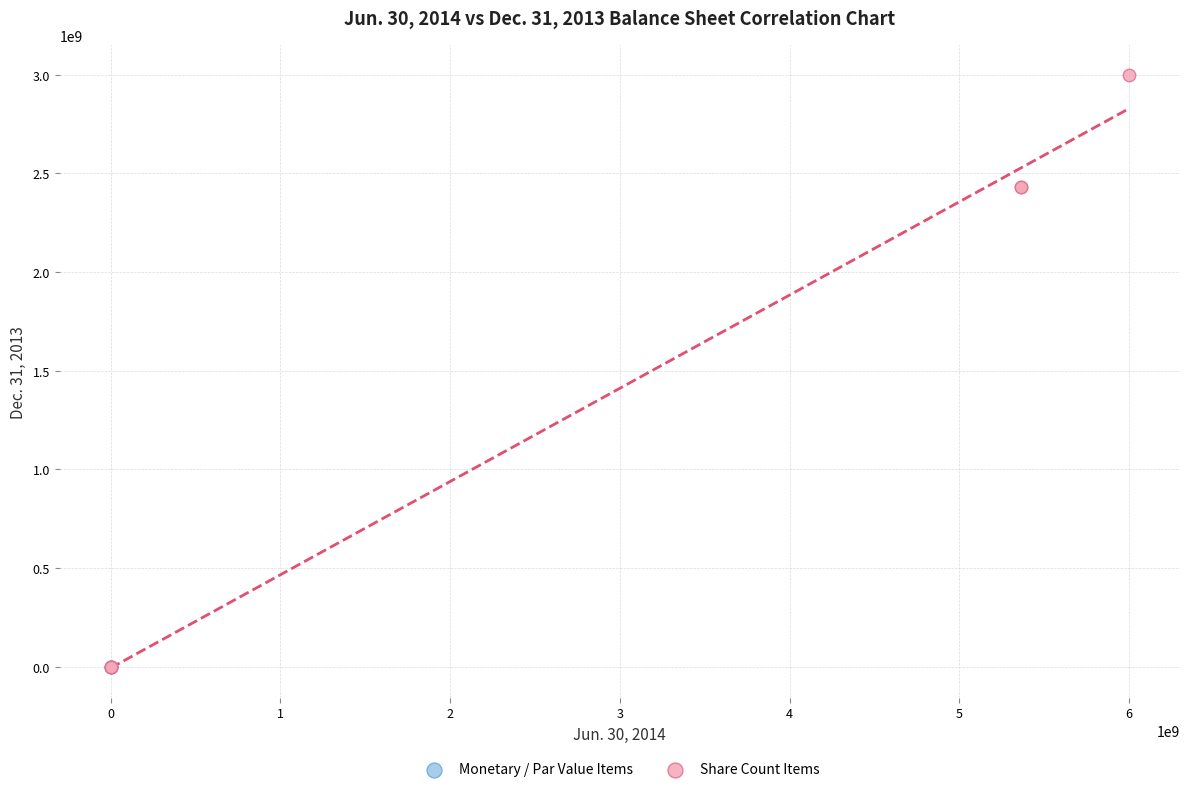

Which series has the largest Y range (max minus min)?

Share Count Items